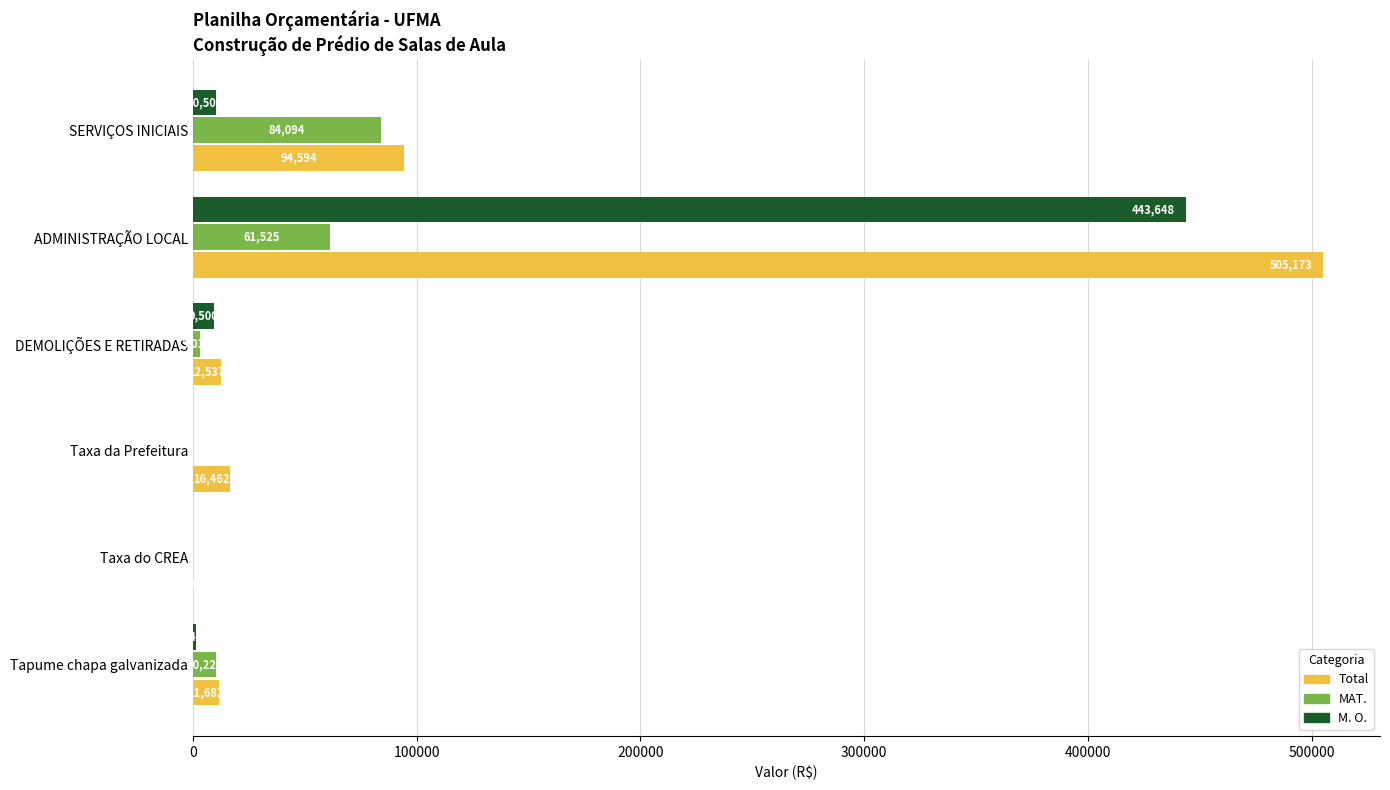

Which series changed the most between ADMINISTRAÇÃO LOCAL and Tapume chapa galvanizada?

Total